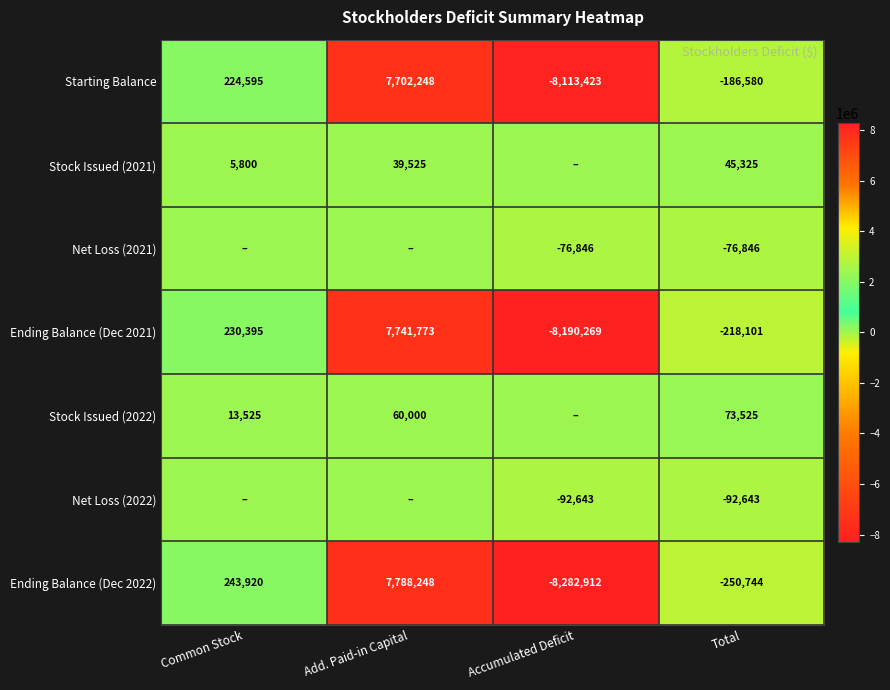

Rank the categories by Starting Balance value from lowest to highest.

Accumulated Deficit, Total, Common Stock, Add. Paid-in Capital